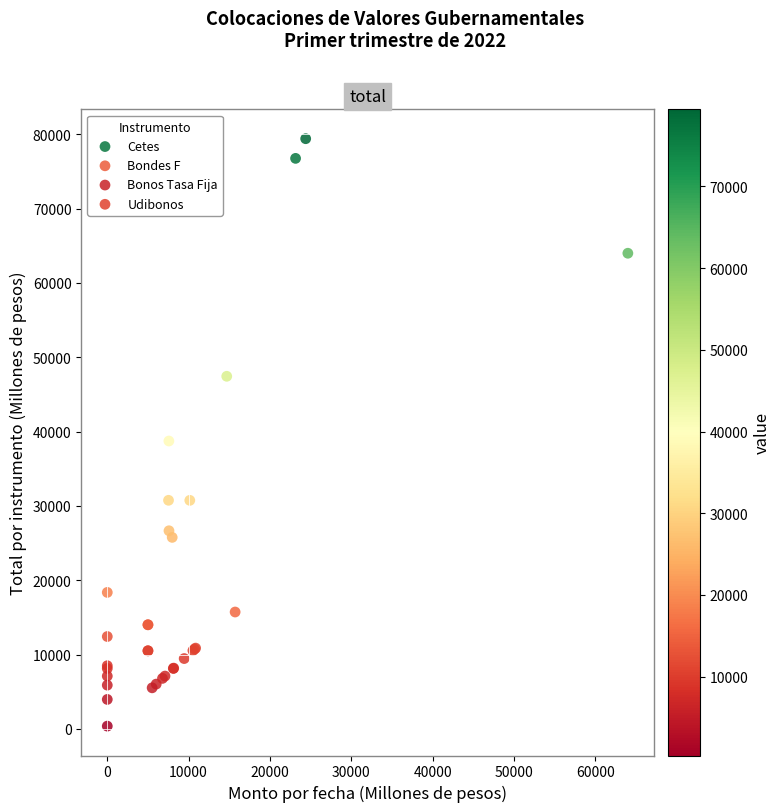

Which series reaches the maximum Y coordinate?

Cetes